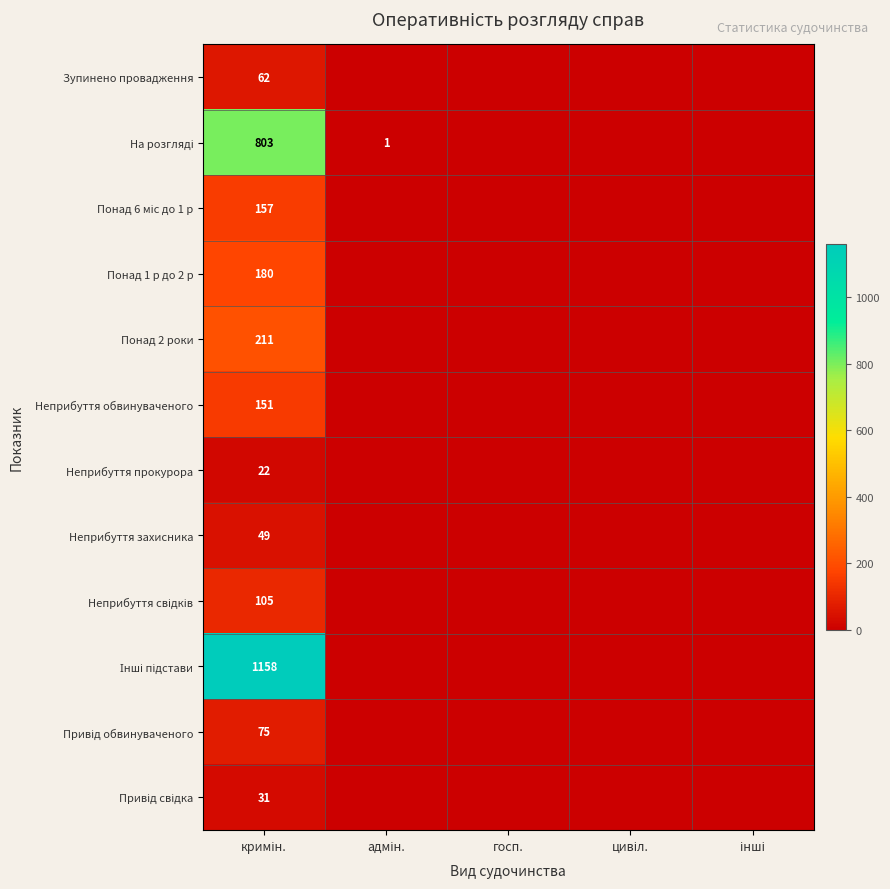

What is the average value of the Понад 2 роки series?

42